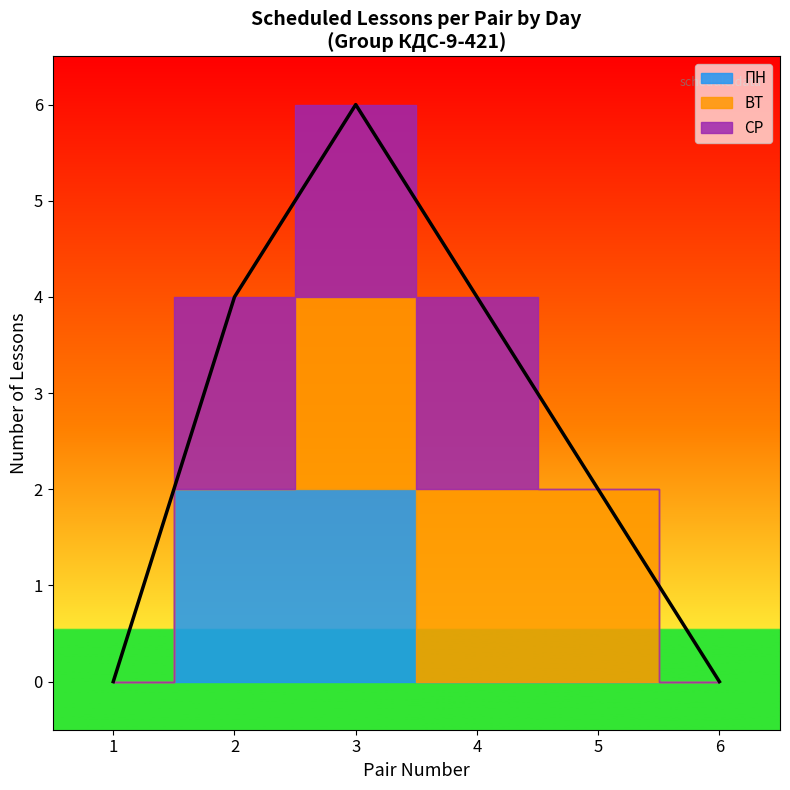

What is the maximum value shown in the chart?

6